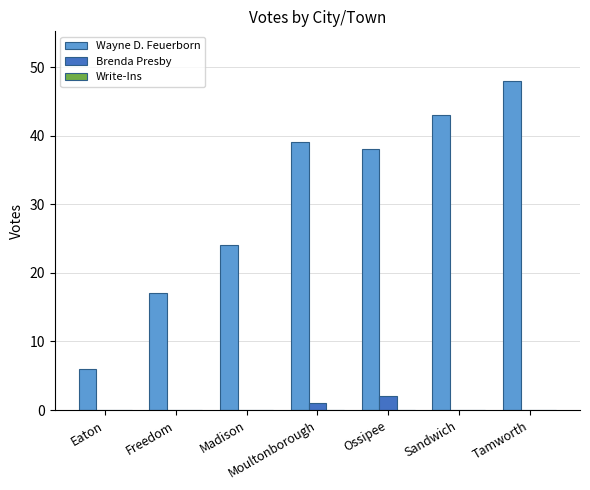

At which category does the chart reach its peak across all series?

Tamworth